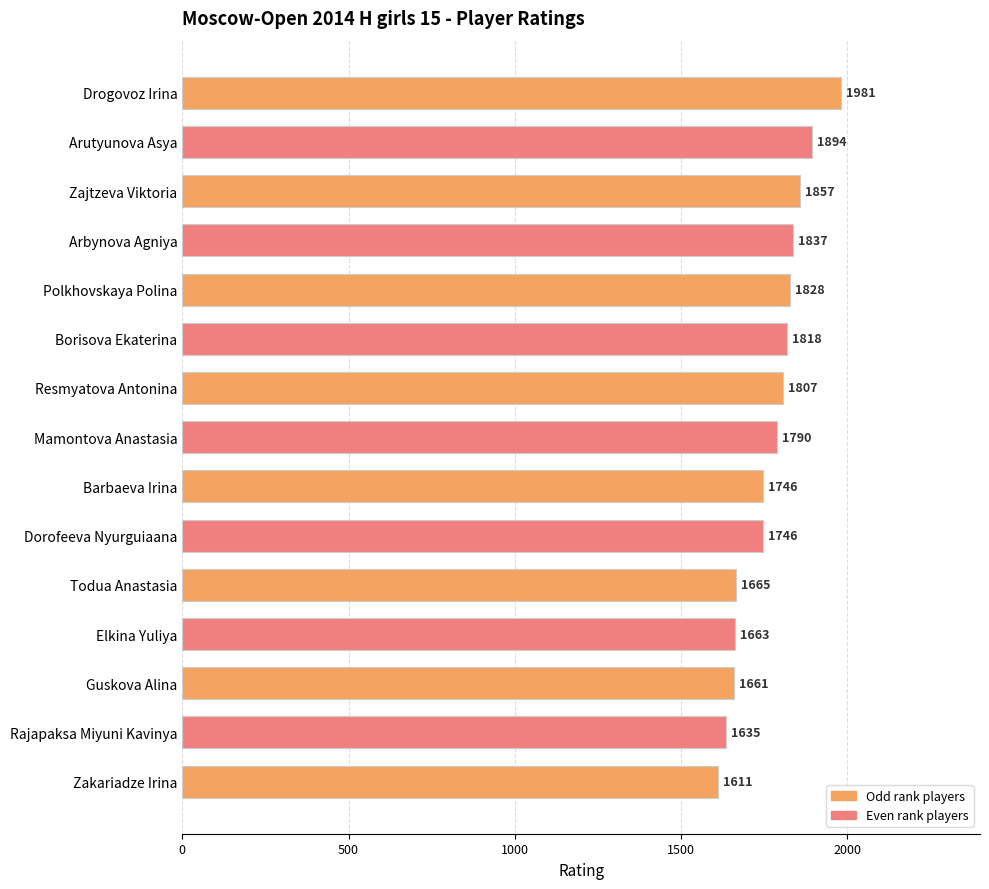

Reading top to bottom, transcribe all the data shown in this chart.

Drogovoz Irina=1981	Arutyunova Asya=1894	Zajtzeva Viktoria=1857	Arbynova Agniya=1837	Polkhovskaya Polina=1828	Borisova Ekaterina=1818	Resmyatova Antonina=1807	Mamontova Anastasia=1790	Barbaeva Irina=1746	Dorofeeva Nyurguiaana=1746	Todua Anastasia=1665	Elkina Yuliya=1663	Guskova Alina=1661	Rajapaksa Miyuni Kavinya=1635	Zakariadze Irina=1611